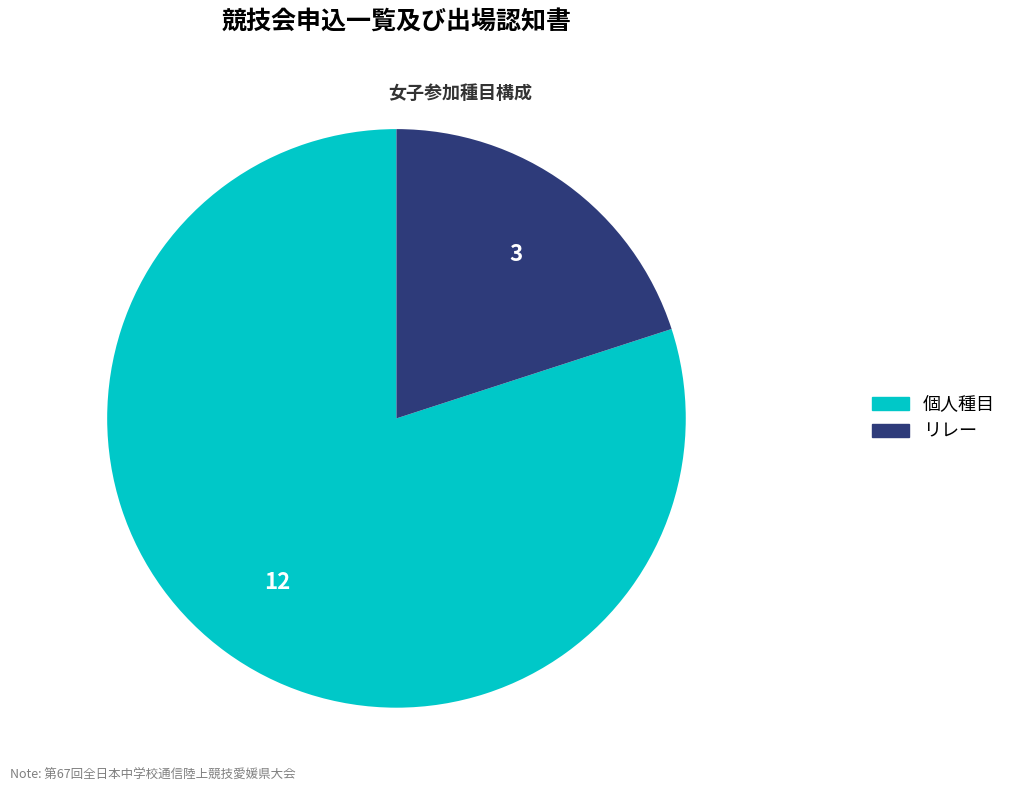

Which has a higher value, リレー or 個人種目?

個人種目